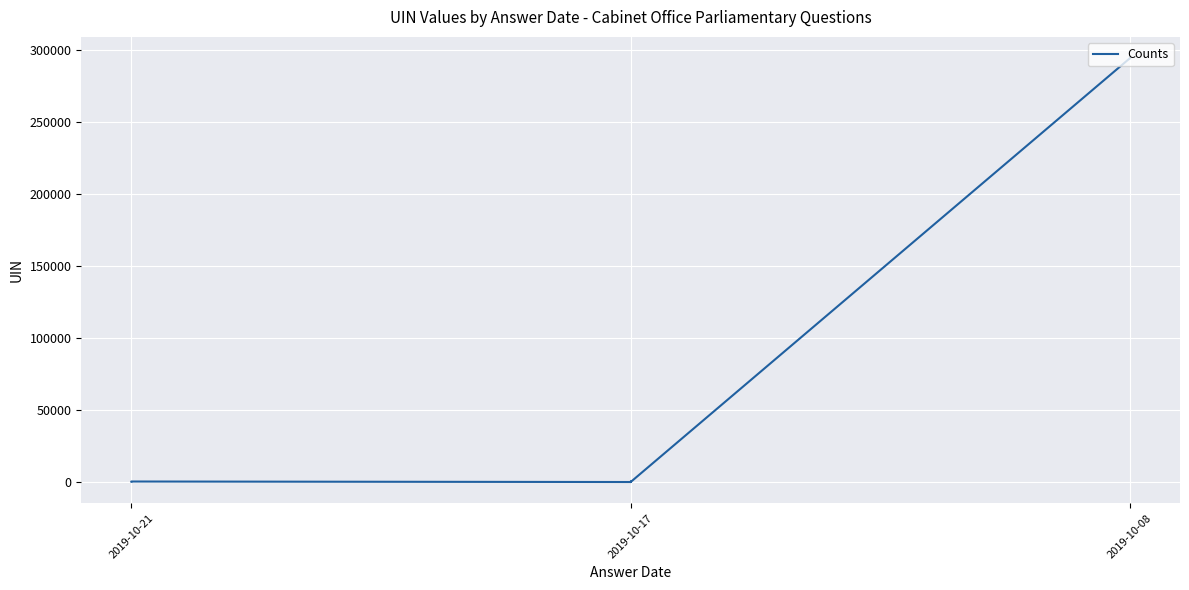

How many series are shown in this chart?

1